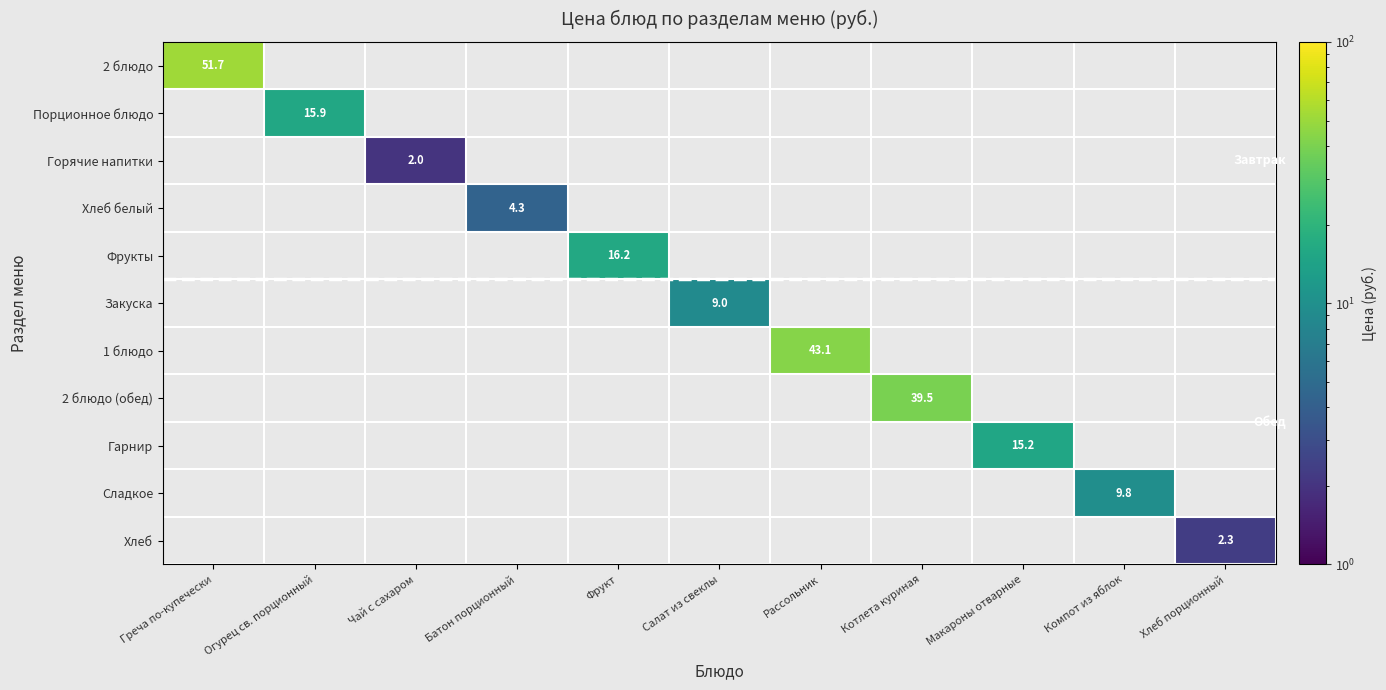

True or false: Хлеб белый has a value of 0.0 at Греча по-купечески.

True